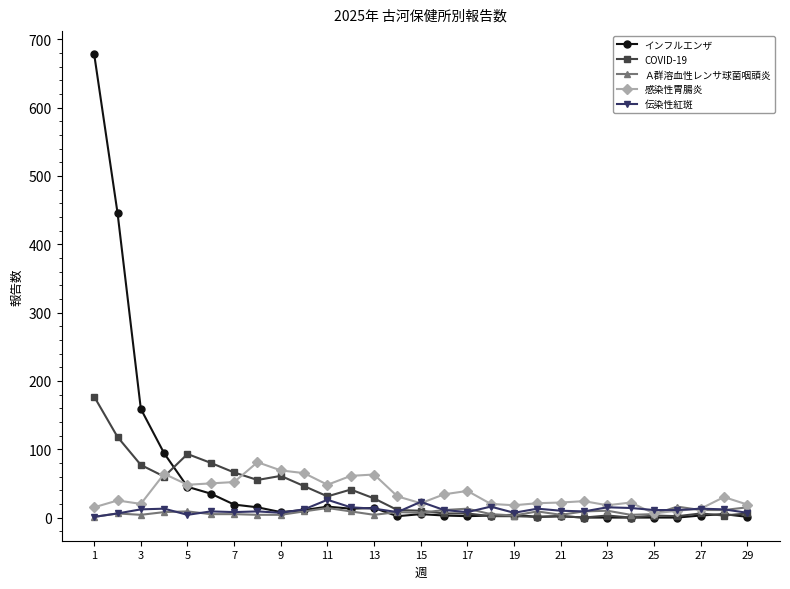

How many data points does each series have?

29